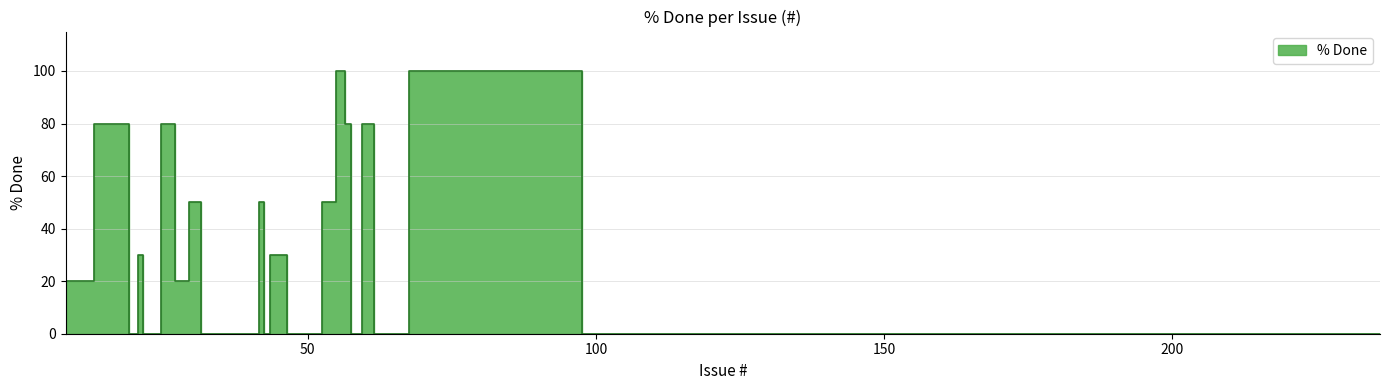

How many values are above zero?

16